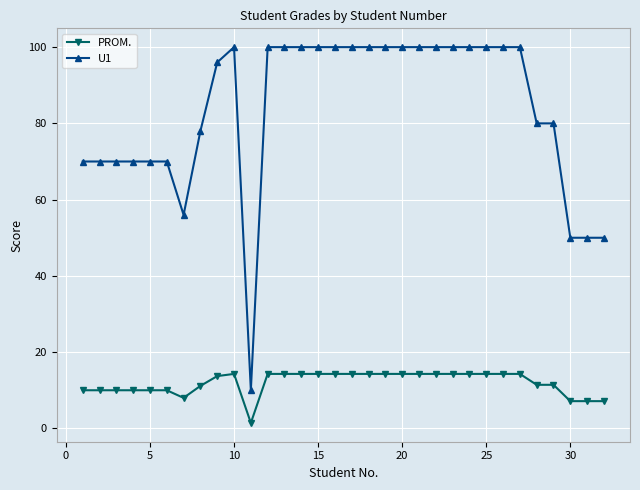

Rank the series by their maximum value, from highest to lowest.

U1, PROM.